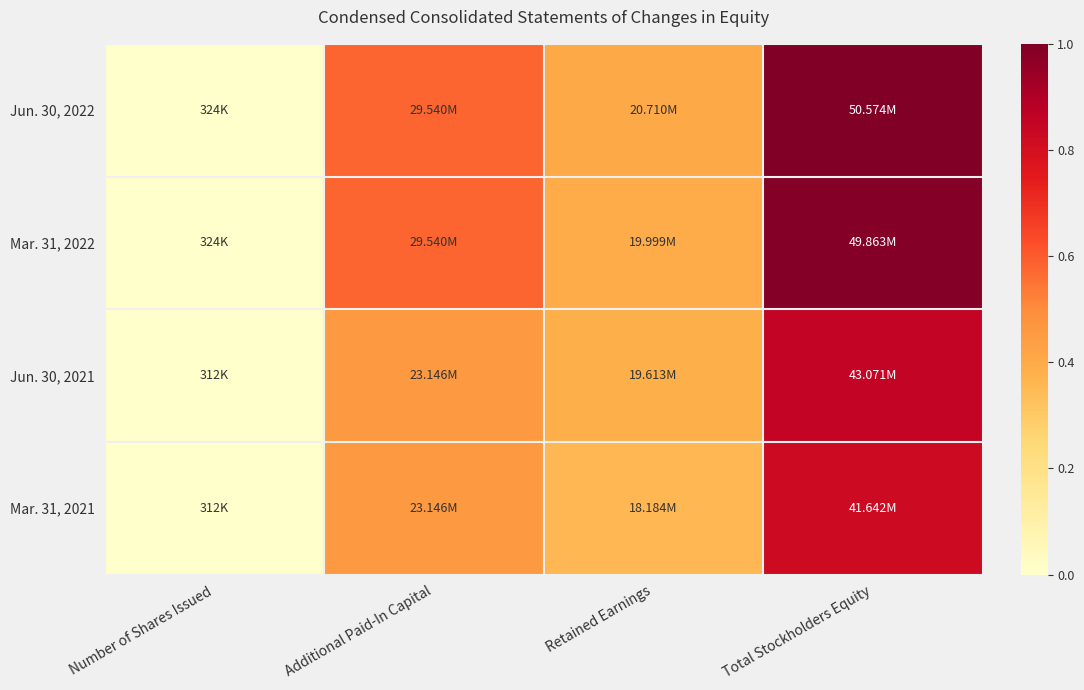

Rank the series by their maximum value, from highest to lowest.

Jun. 30, 2022, Mar. 31, 2022, Jun. 30, 2021, Mar. 31, 2021